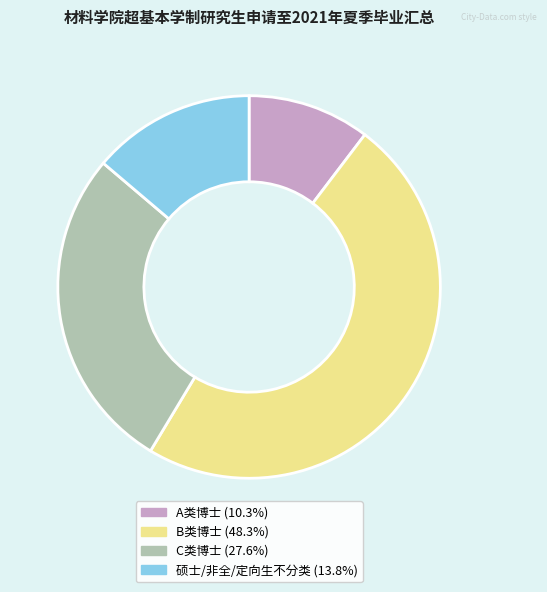

Rank the categories by value from highest to lowest.

B类博士, C类博士, 硕士/非全/定向生不分类, A类博士